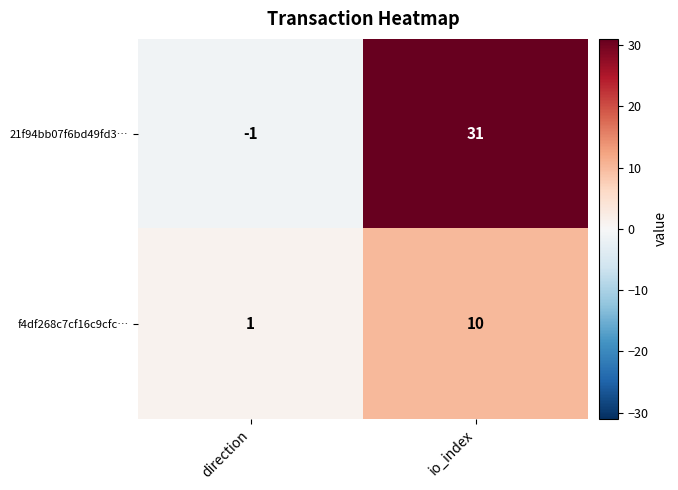

At how many categories does at least one series exceed 5?

1